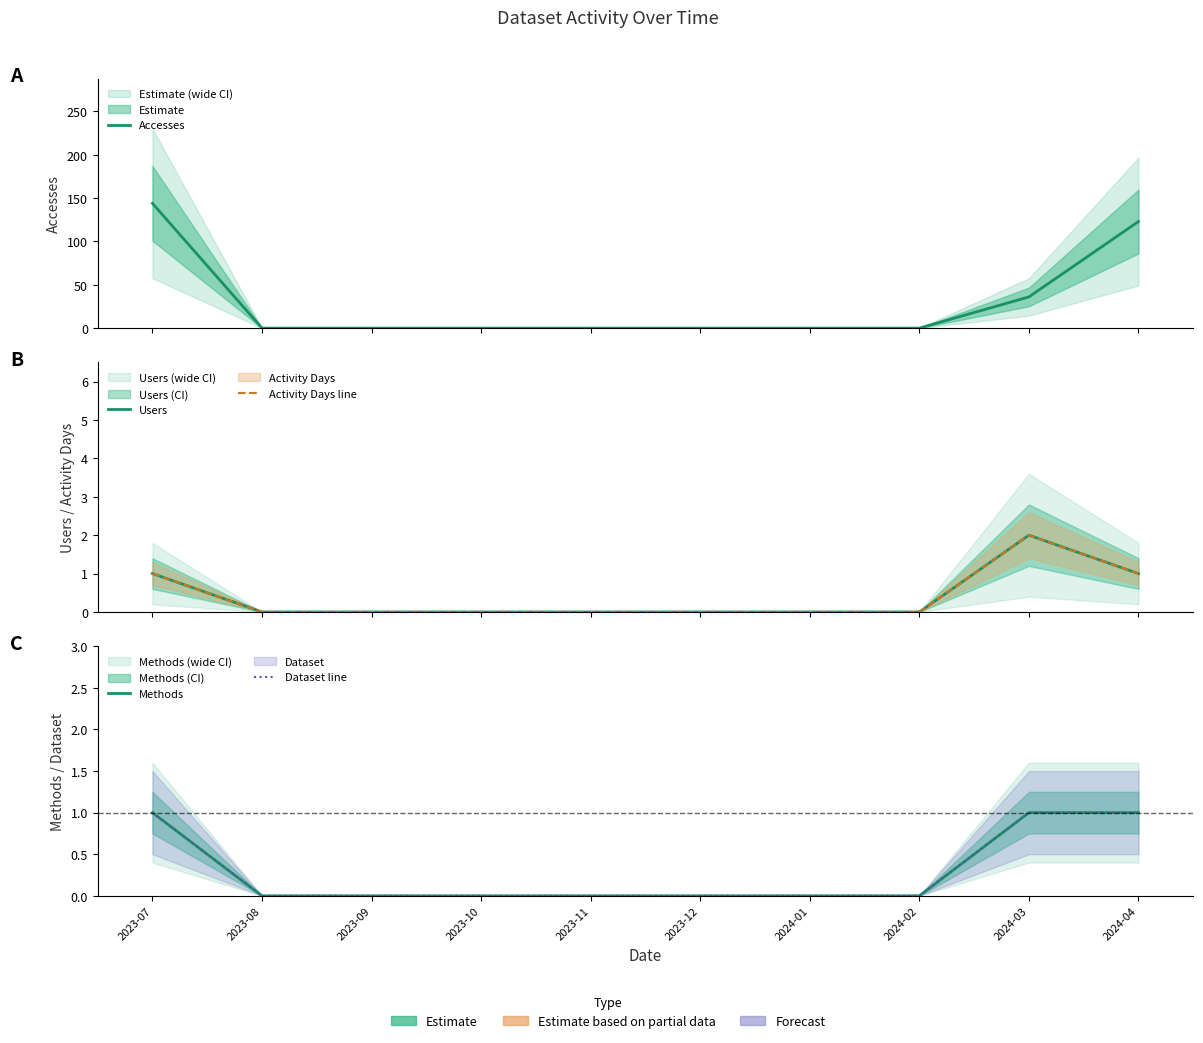

Reading right to left, list all the values displayed in this chart.

Accesses: 2024-04=123	2024-03=36	2024-02=0	2024-01=0	2023-12=0	2023-11=0	2023-10=0	2023-09=0	2023-08=0	2023-07=144
Users: 2024-04=1	2024-03=2	2024-02=0	2024-01=0	2023-12=0	2023-11=0	2023-10=0	2023-09=0	2023-08=0	2023-07=1
Activity Days line: 2024-04=1	2024-03=2	2024-02=0	2024-01=0	2023-12=0	2023-11=0	2023-10=0	2023-09=0	2023-08=0	2023-07=1
Methods: 2024-04=1	2024-03=1	2024-02=0	2024-01=0	2023-12=0	2023-11=0	2023-10=0	2023-09=0	2023-08=0	2023-07=1
Dataset line: 2024-04=1	2024-03=1	2024-02=0	2024-01=0	2023-12=0	2023-11=0	2023-10=0	2023-09=0	2023-08=0	2023-07=1